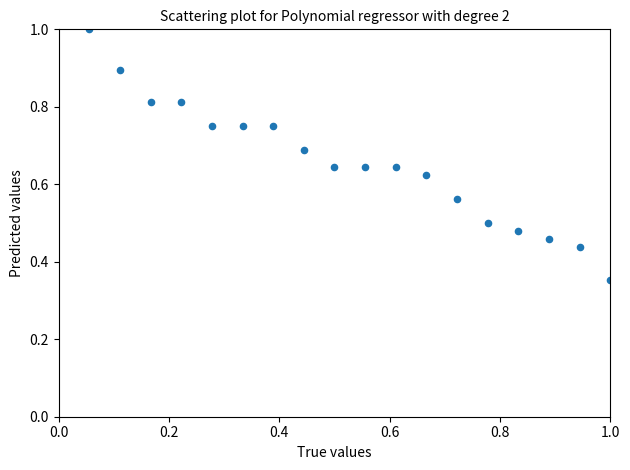

What is the range of X values (max minus min)?

0.9